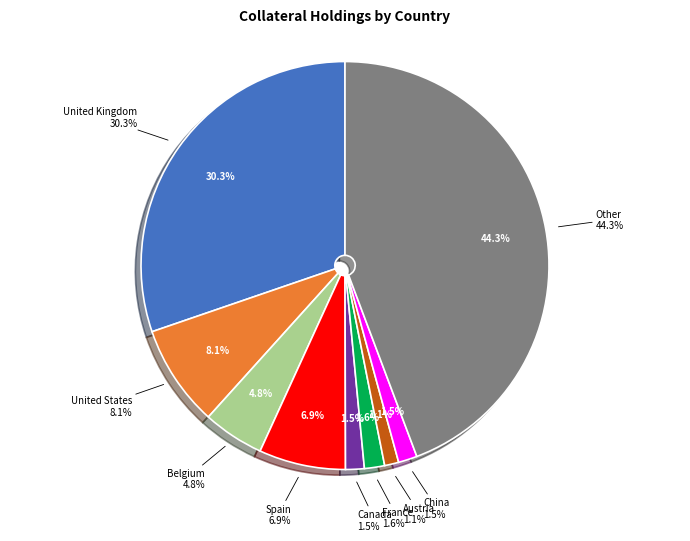

What is the change in value from France to Other?

+42.7